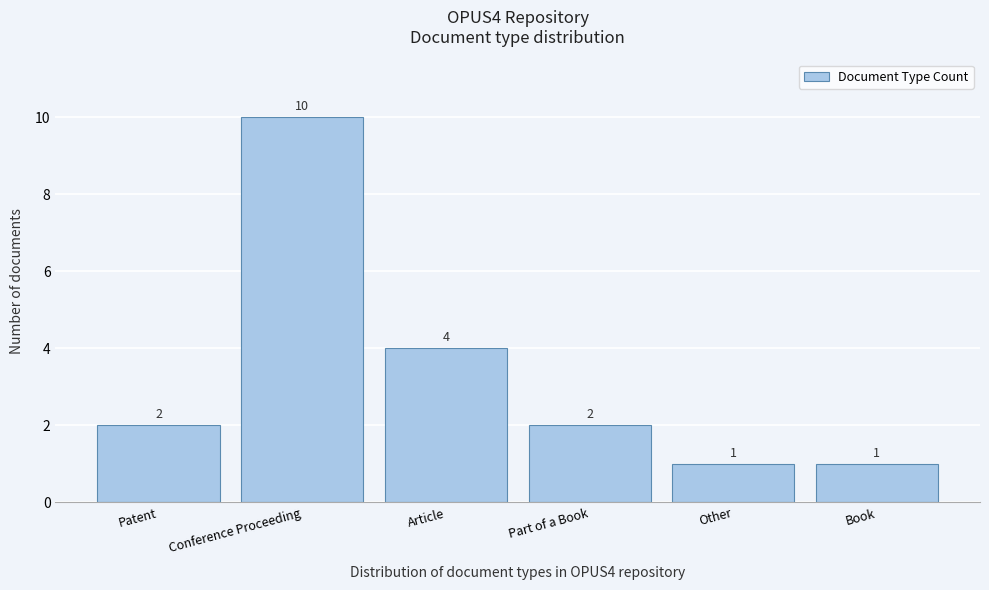

Reading left to right, transcribe all the data shown in this chart.

2	10	4	2	1	1